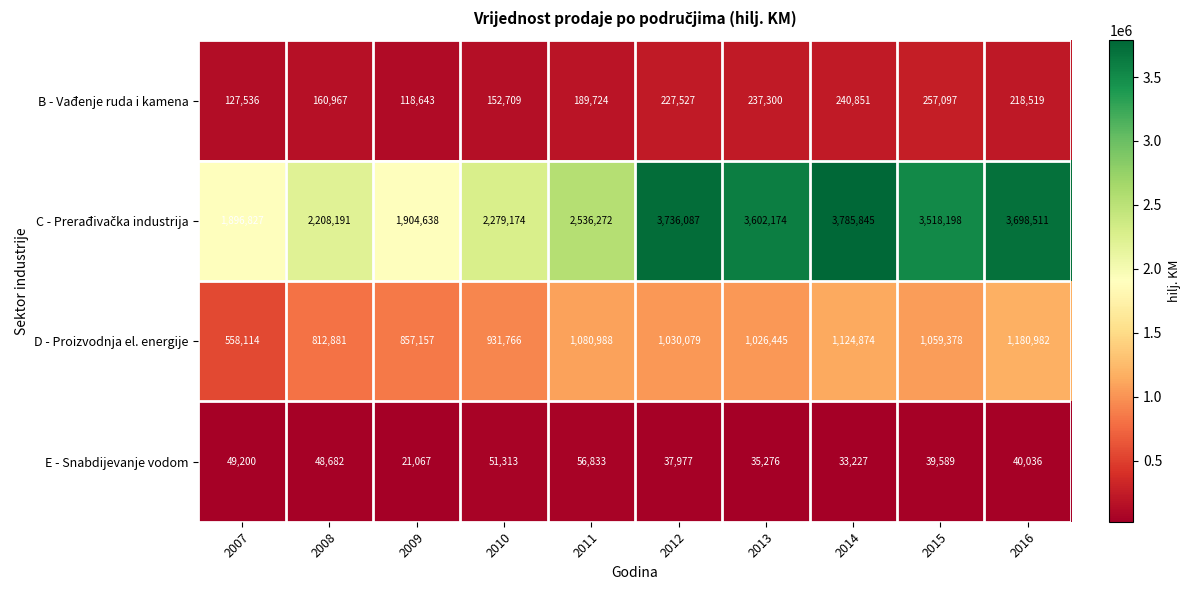

What is the difference between the maximum and minimum values in the D - Proizvodnja el. energije series?

622868